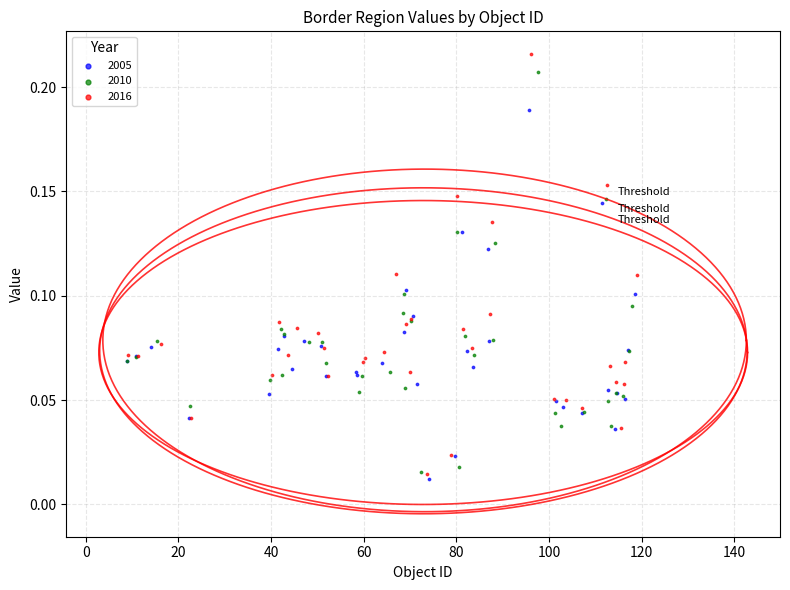

Which series has the largest Y range (max minus min)?

2016